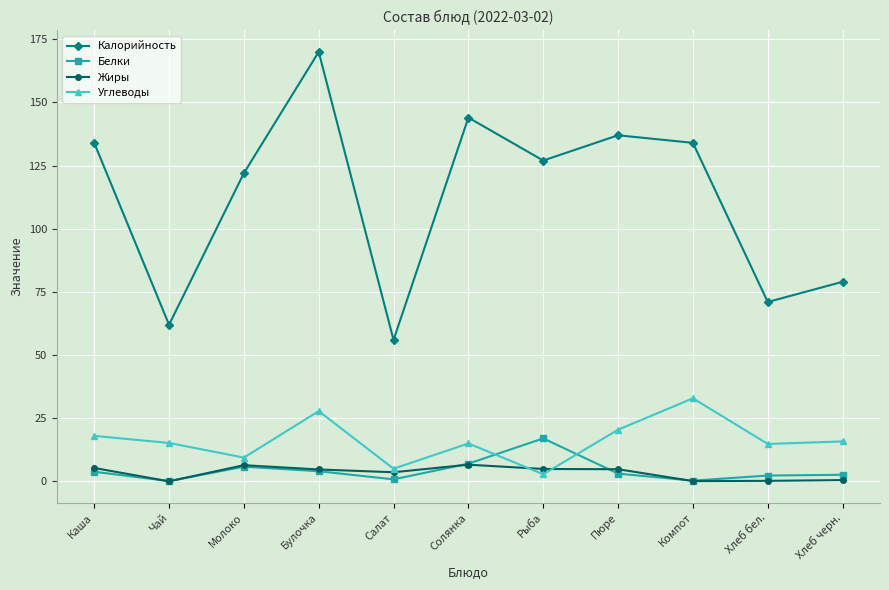

True or false: Углеводы and Калорийность cross at least once.

False